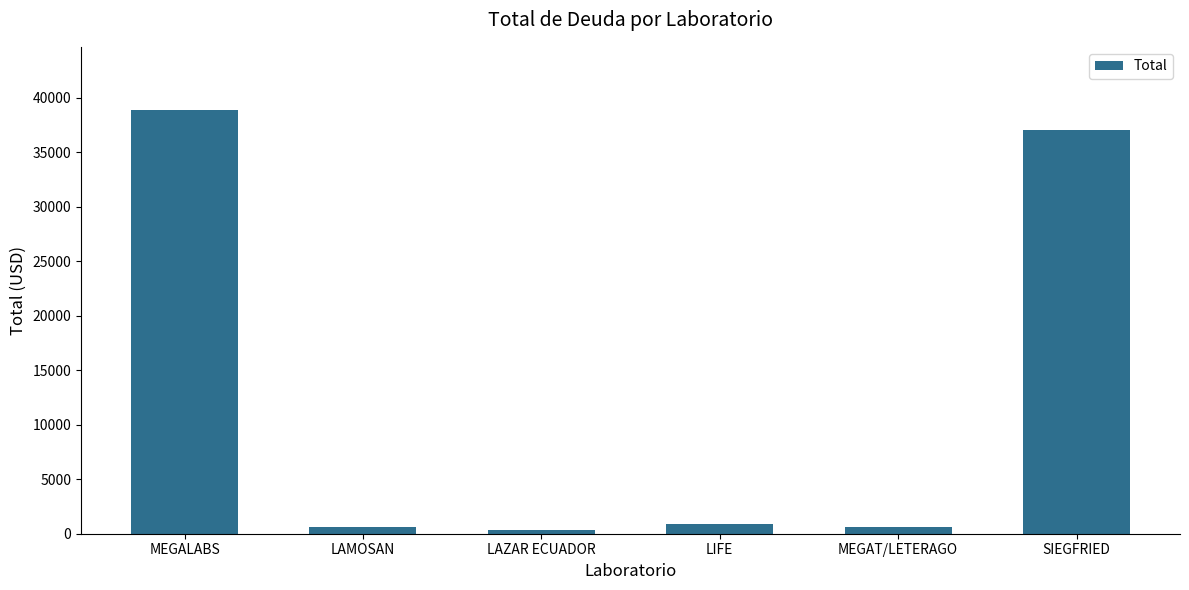

What is the sum of all values?

78309.0